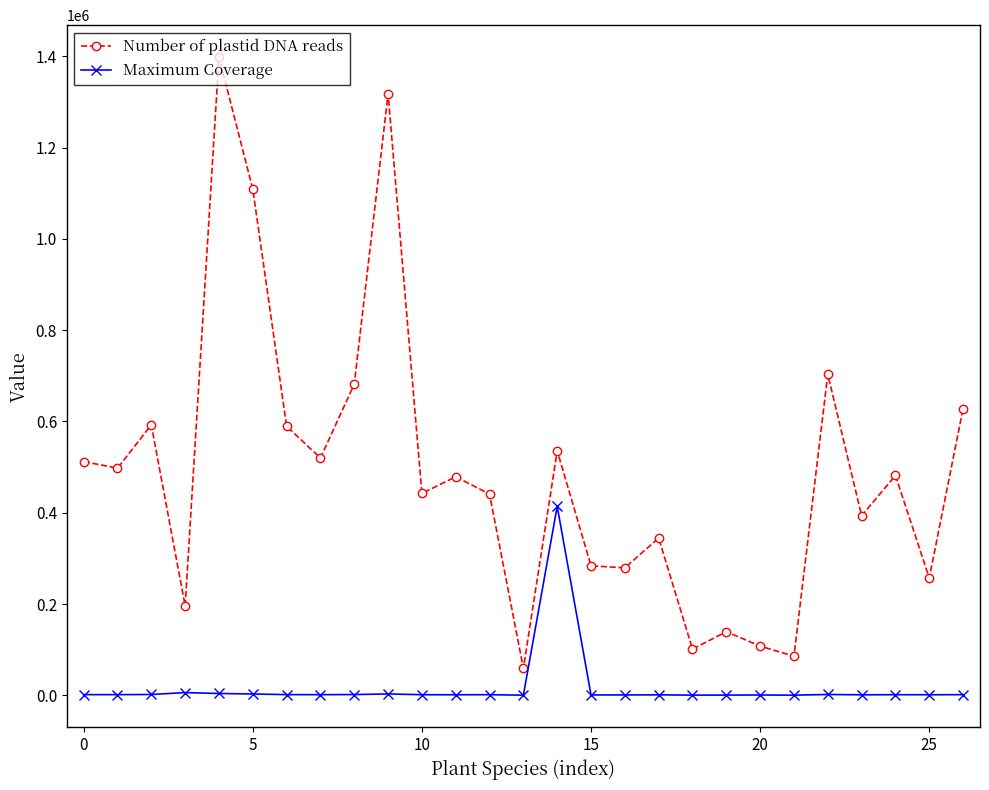

What is the average value of the Maximum Coverage series?

16762